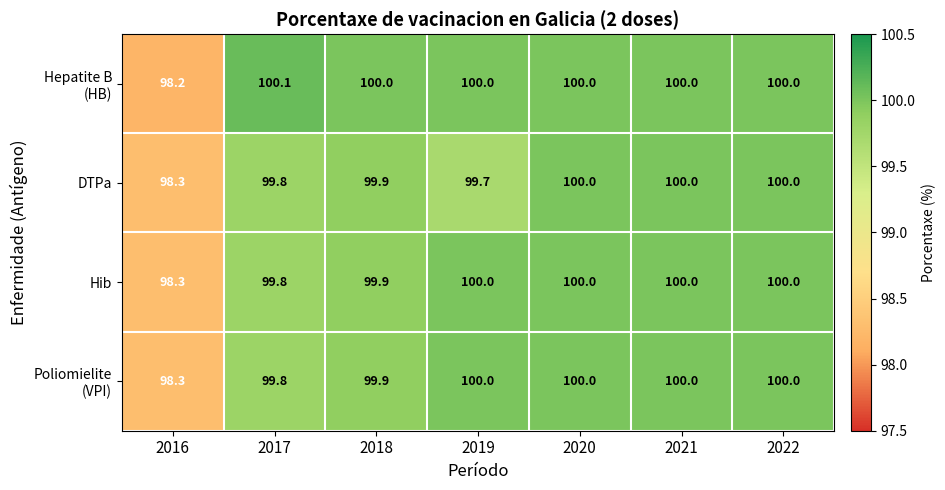

What is the sum of the Hib values at 2021 and 2019?

200.0